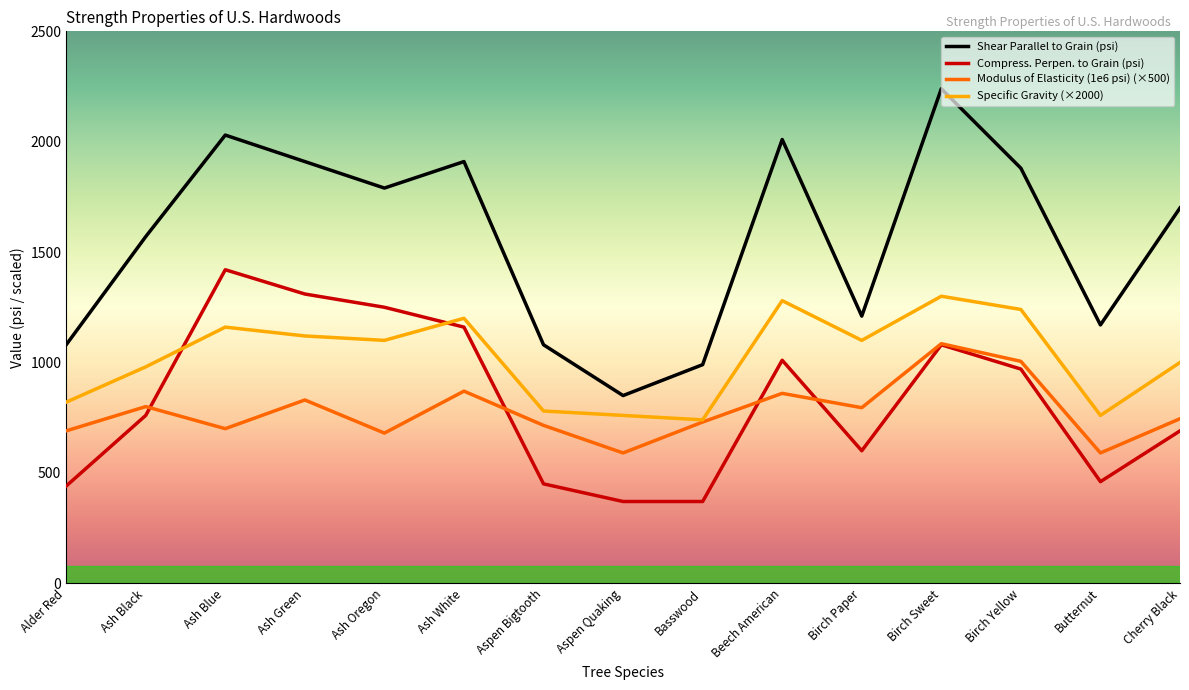

Rank the series at Ash White from lowest to highest value.

Modulus of Elasticity (1e6 psi) (×500), Compress. Perpen. to Grain (psi), Specific Gravity (×2000), Shear Parallel to Grain (psi)